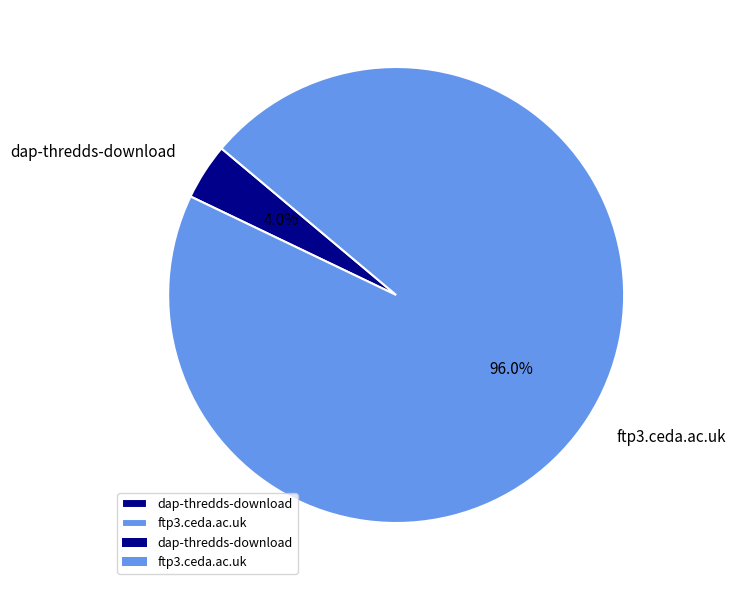

Rank the categories by value from lowest to highest.

dap-thredds-download, ftp3.ceda.ac.uk